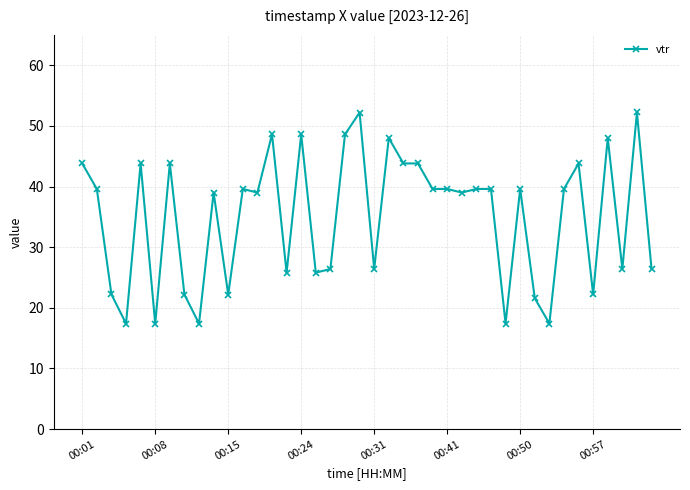

What is the smallest value displayed?

17.4